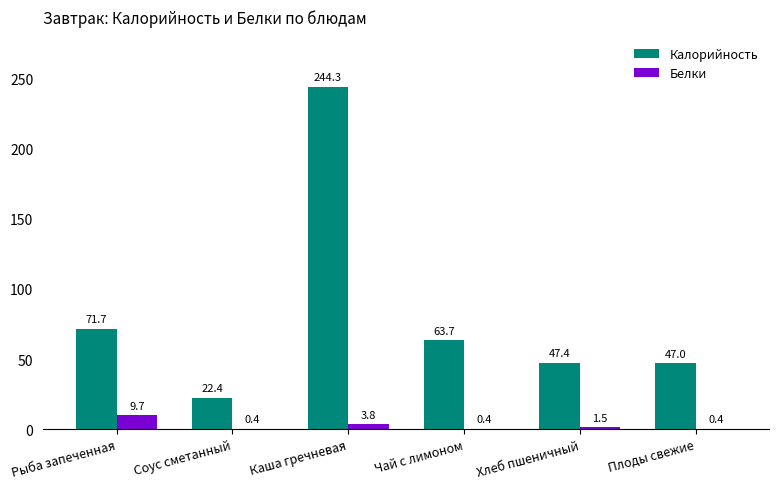

Between Каша гречневая and Хлеб пшеничный, which series saw the biggest shift?

Калорийность